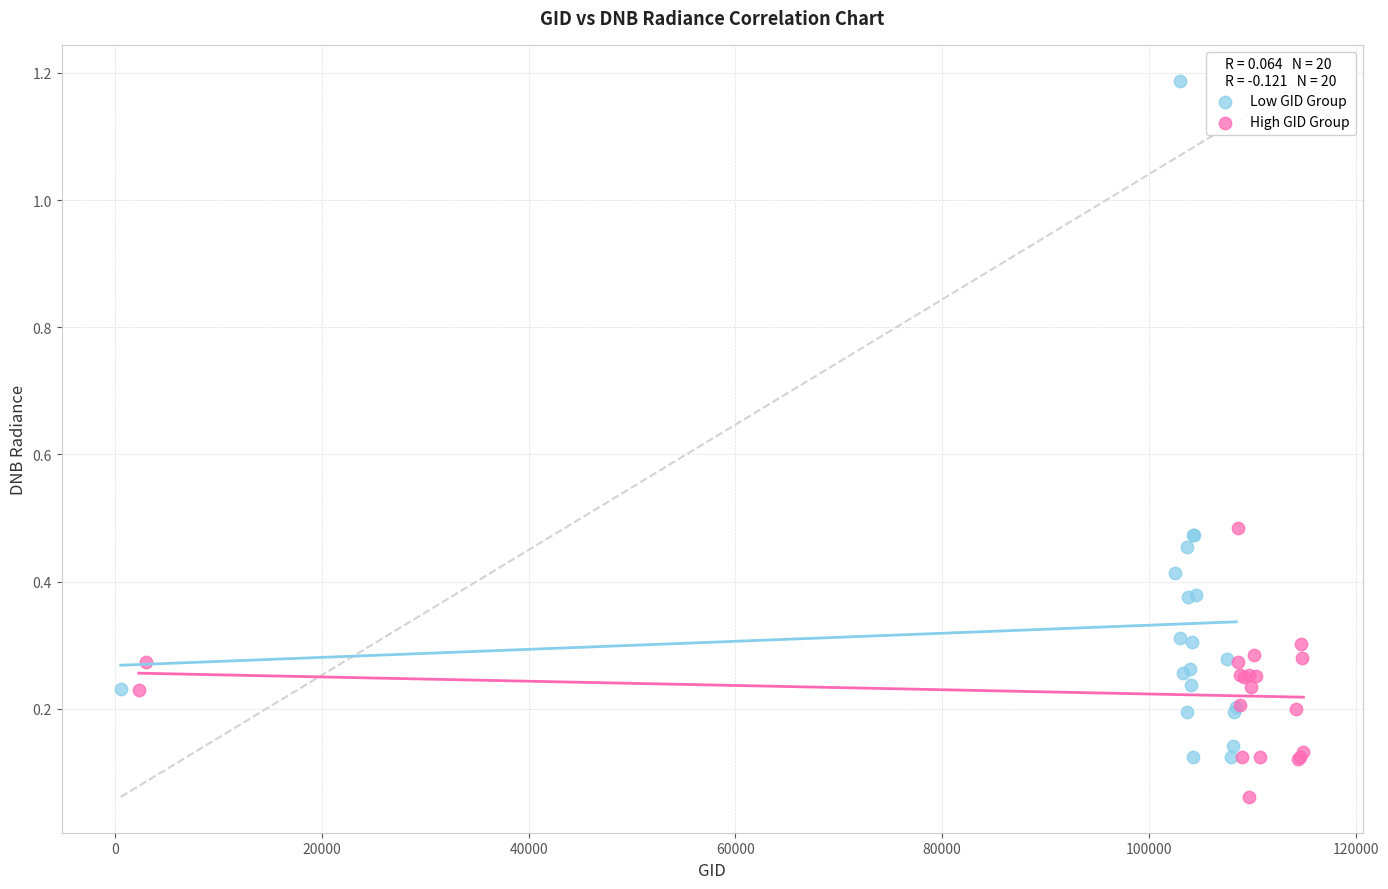

Which series contains the lowest Y value?

High GID Group